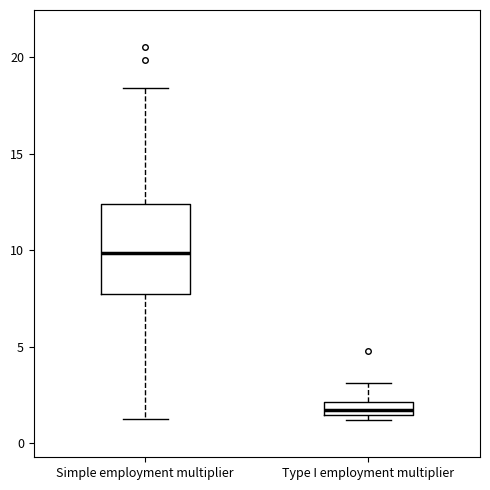

Where is the upper edge of the box for Type I employment multiplier on the y-axis? The values are not printed on the chart, so give them approximately, as read against the axis.

2.0